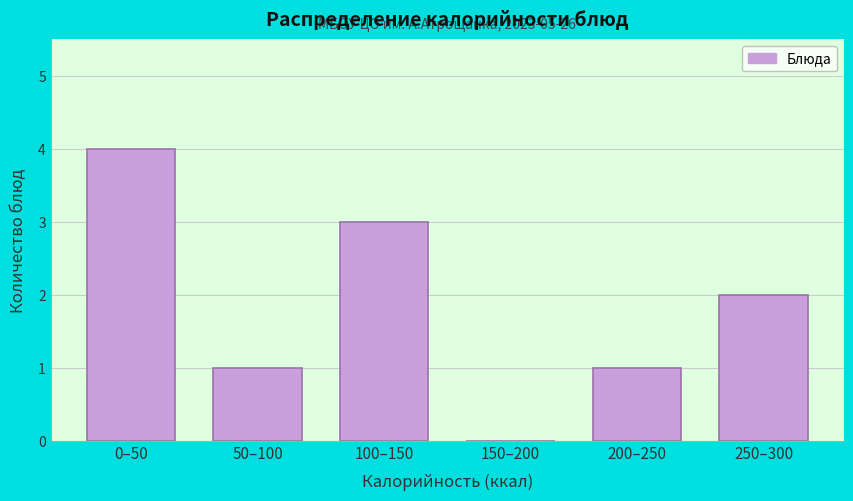

Reading left to right, transcribe all the data shown in this chart.

0–50=4	50–100=1	100–150=3	150–200=0	200–250=1	250–300=2